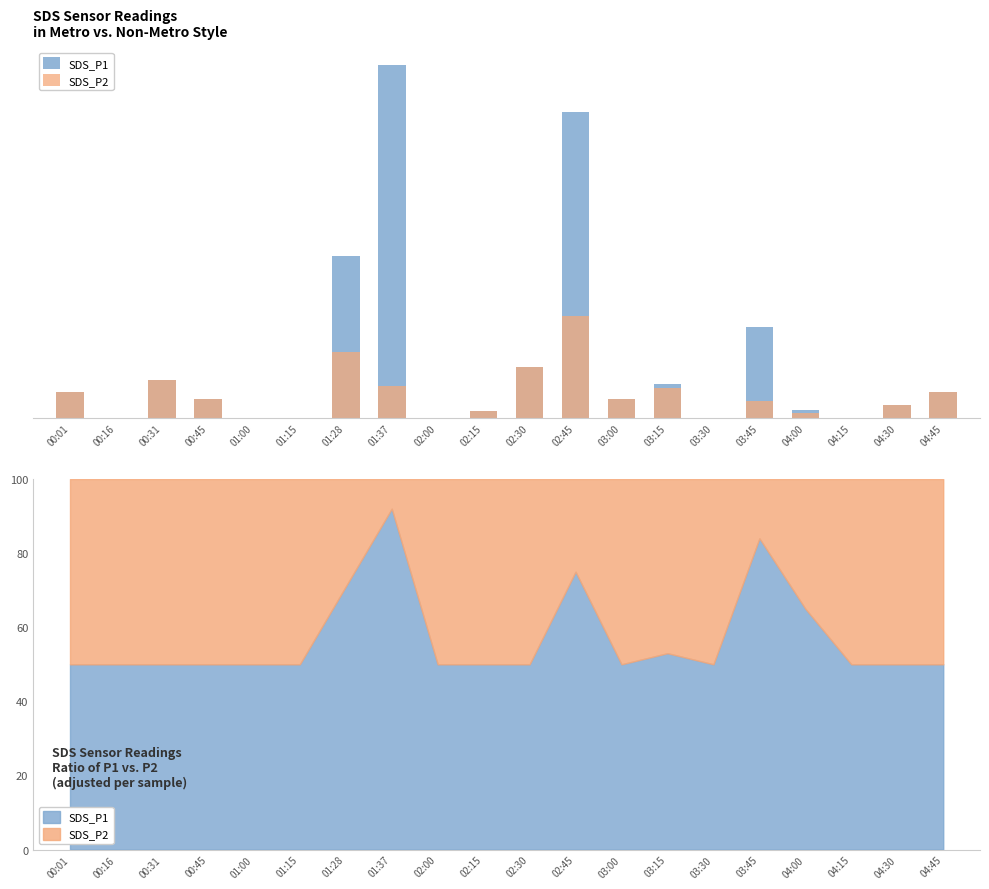

What is the label of the 11th bar from the right?

02:15